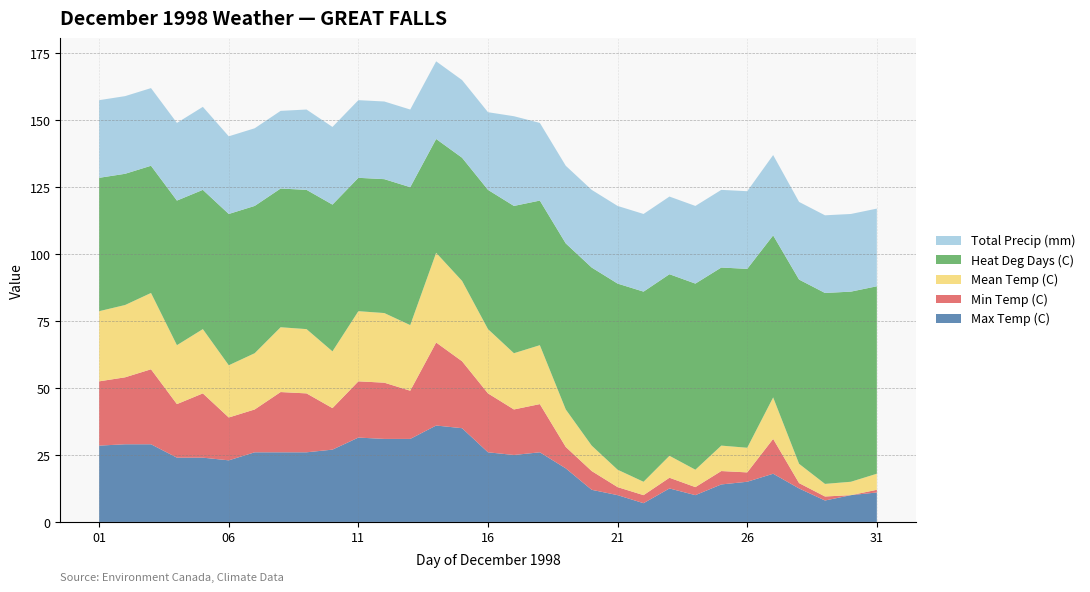

What is the maximum value for Max Temp (C)?

36.0